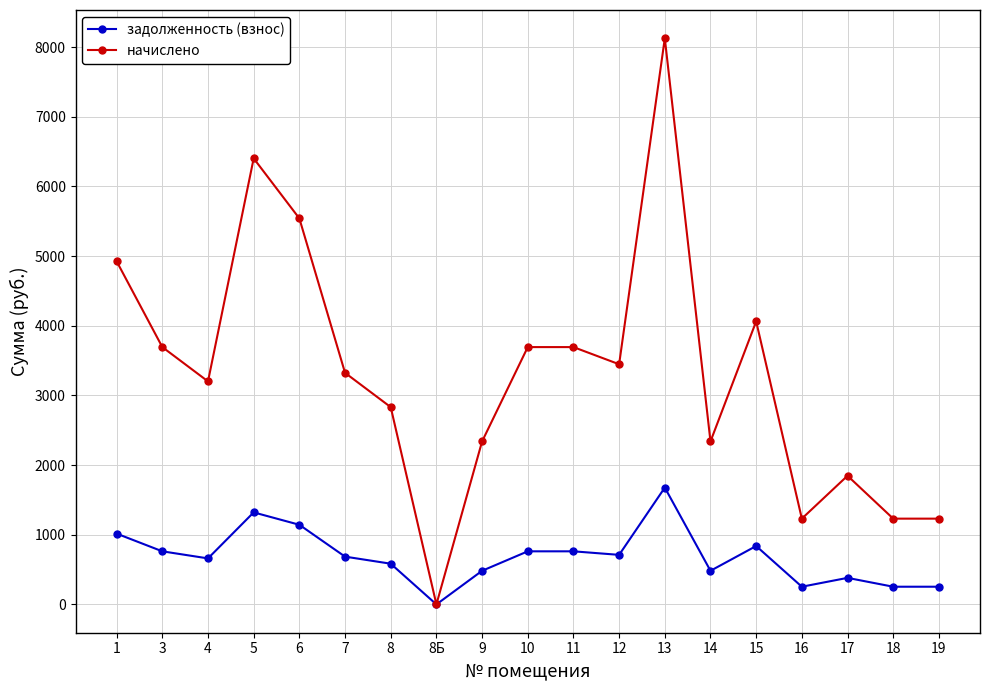

Where is начислено nearest to the value 4062?

15